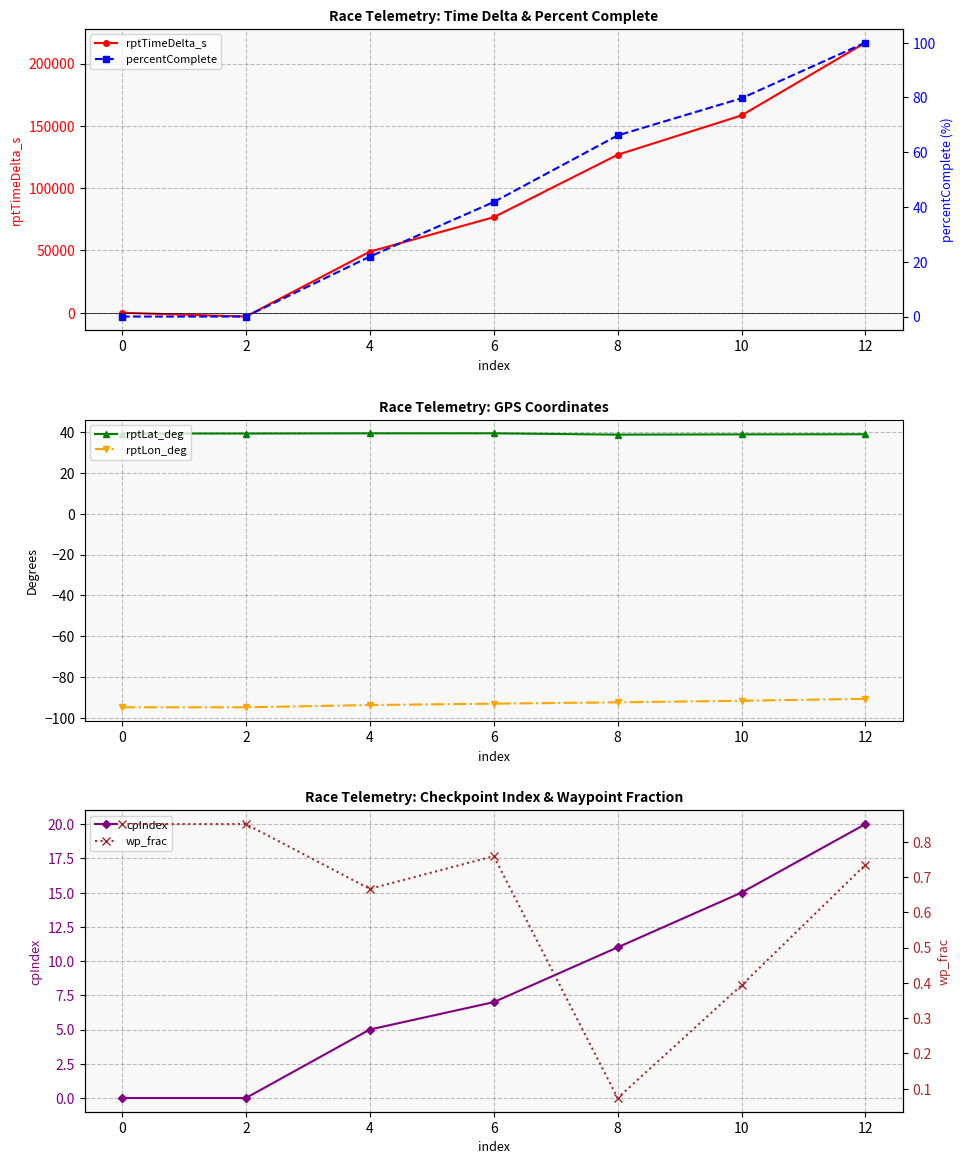

What are all the series names shown in the legend?

rptTimeDelta_s, rptLat_deg, rptLon_deg, cpIndex, percentComplete, wp_frac